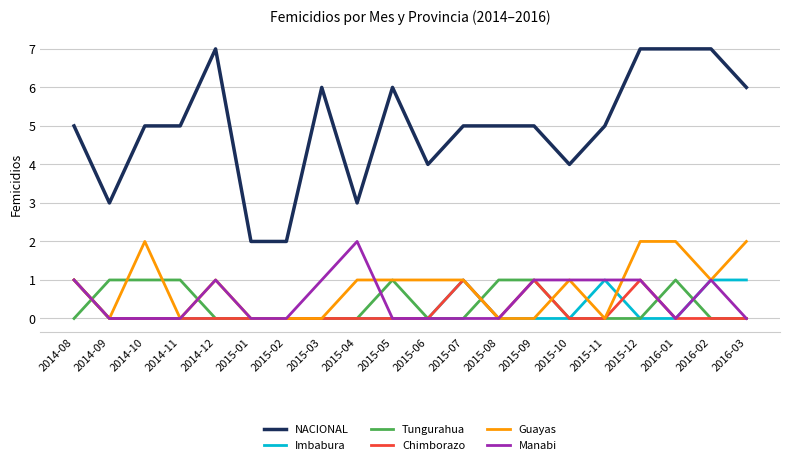

The value of Chimborazo at 2015-07 is 2. True or false?

False